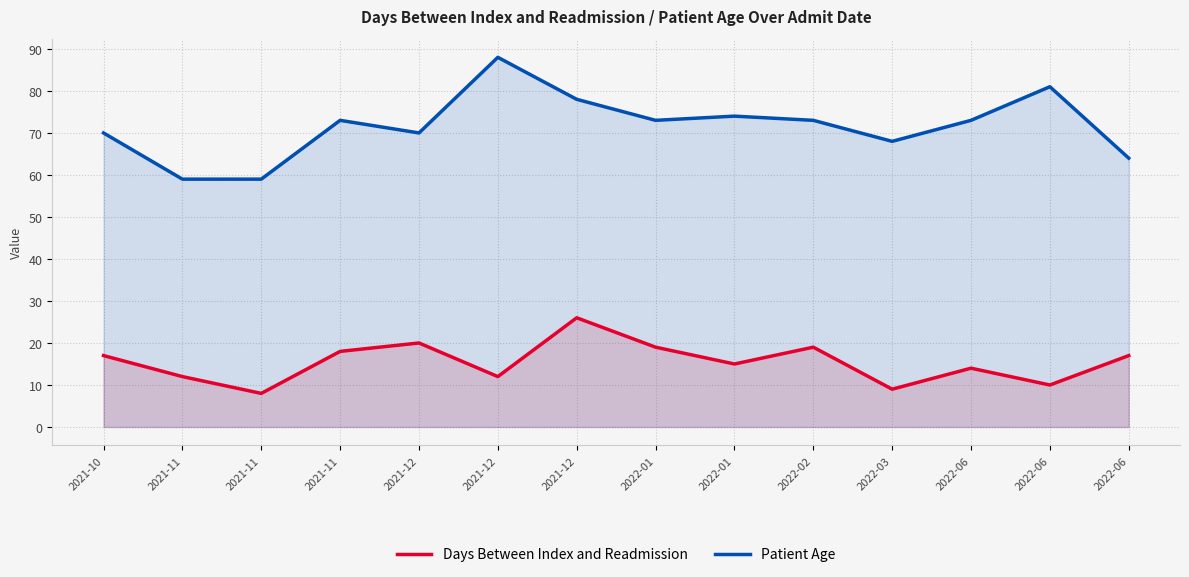

Where is Days Between Index and Readmission nearest to the value 17?

2021-10